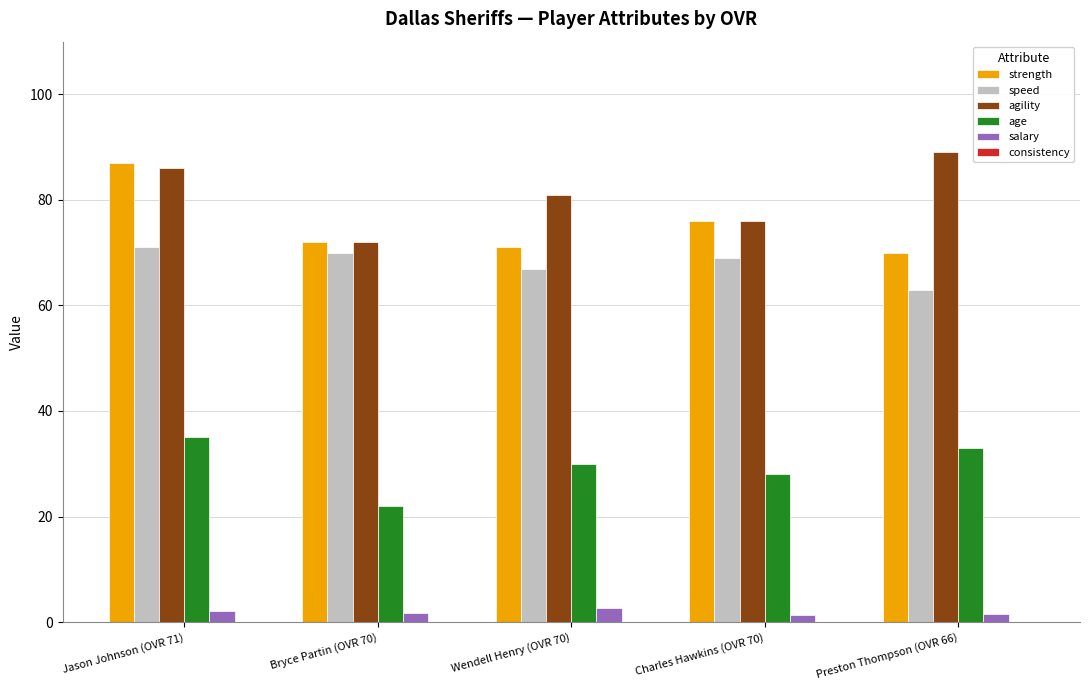

List the series in order of their peak value, highest first.

agility, strength, speed, age, salary, consistency